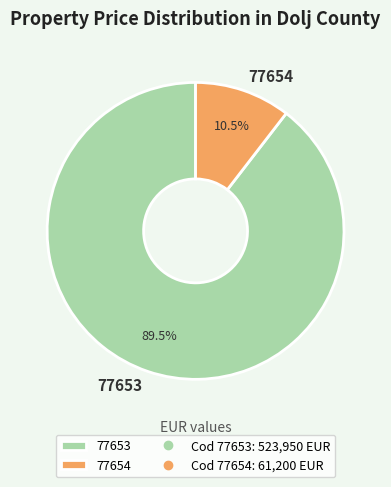

Which has a higher value, 77654 or 77653?

77653